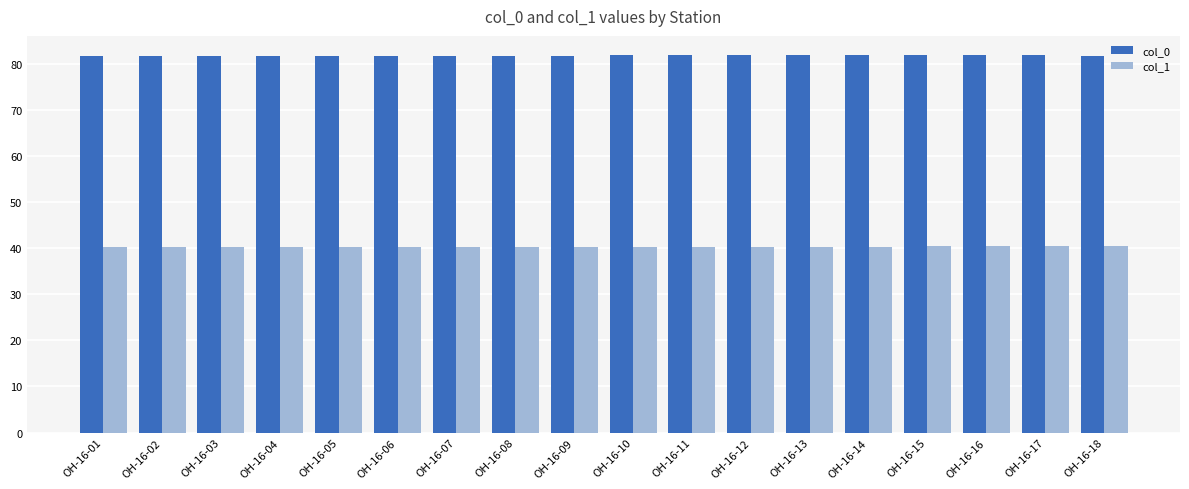

What is the difference between the maximum and minimum values in the col_1 series?

0.2